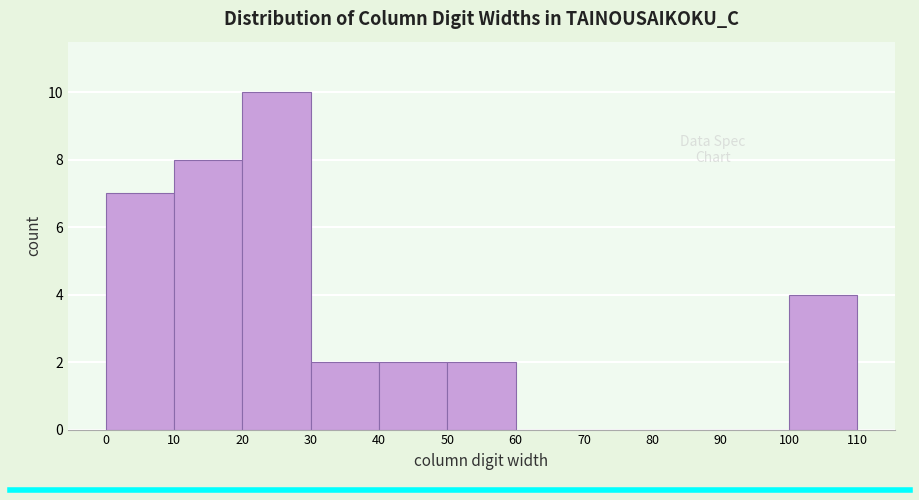

How tall is the bar that spans 30 to 40 on the x-axis? The values are not printed on the chart, so give them approximately, as read against the axis.

2